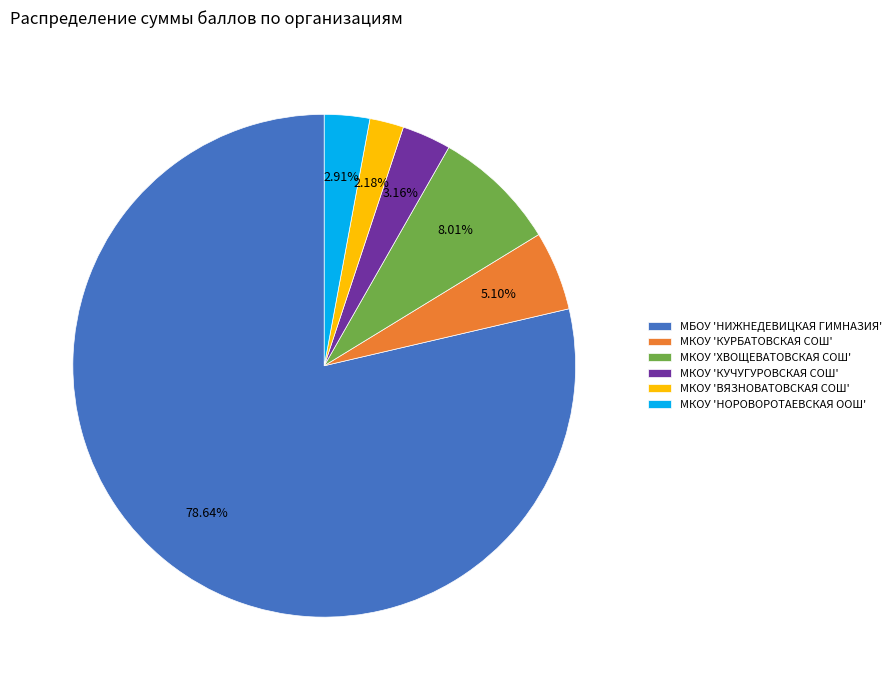

Does МБОУ 'НИЖНЕДЕВИЦКАЯ ГИМНАЗИЯ' account for over 50% of the chart?

Yes